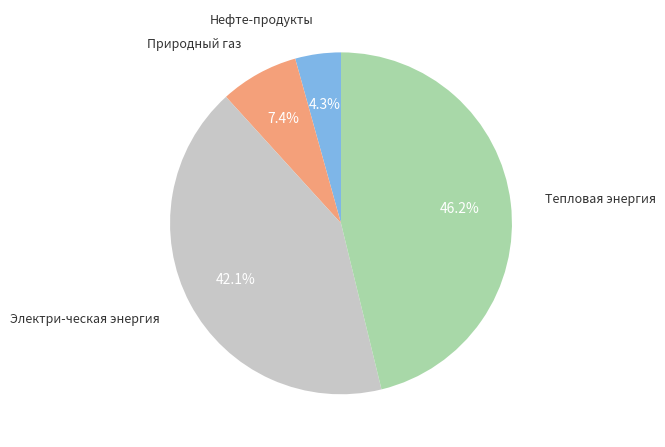

Is there any slice that represents more than half of the pie?

No